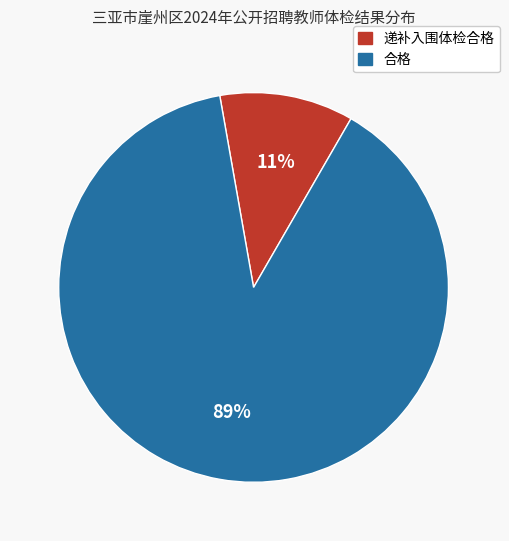

How many slices are in this pie chart?

2